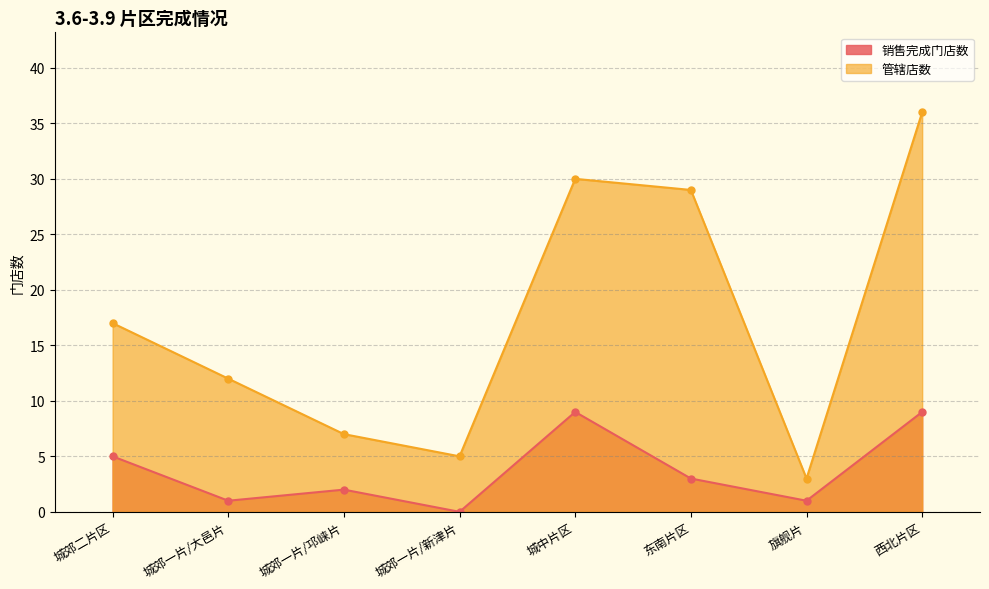

At which category does 管辖店数 reach its first local valley?

城郊一片/新津片